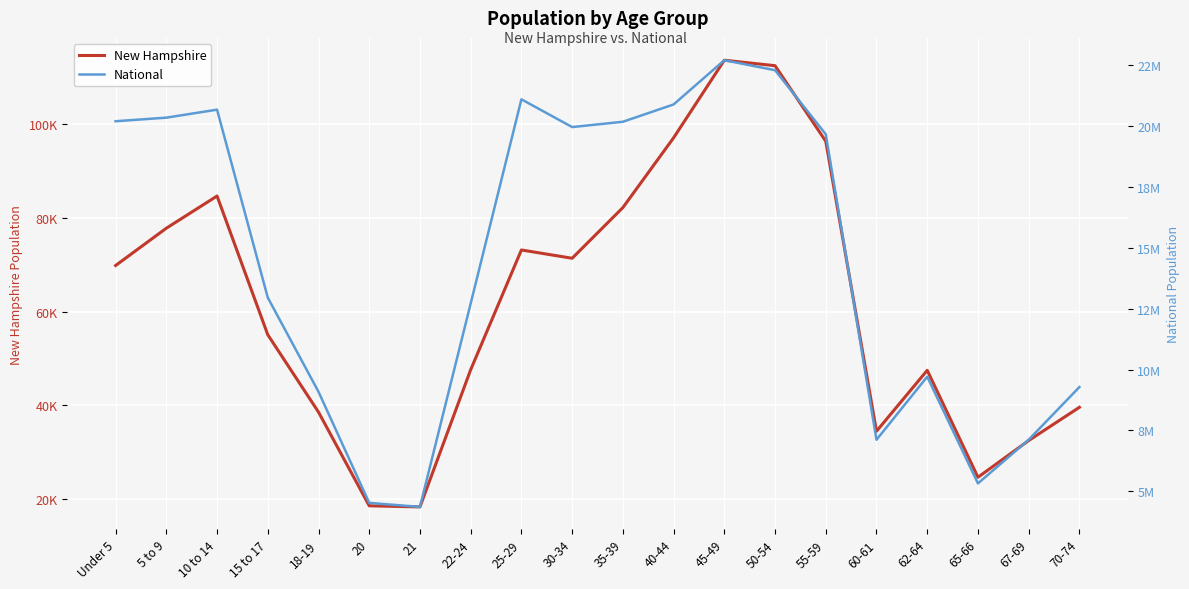

Reading left to right, what are all the values shown in this chart?

New Hampshire: 69806	77756	84620	55052	38568	18591	18356	47599	73121	71351	82152	97026	113564	112397	96289	34487	47467	24674	32502	39586
National: 20201362	20348657	20677194	12954254	9086089	4519129	4354294	12712576	21101849	19962099	20179642	20890964	22708591	22298125	19664805	7113727	9704197	5319902	7115361	9278166